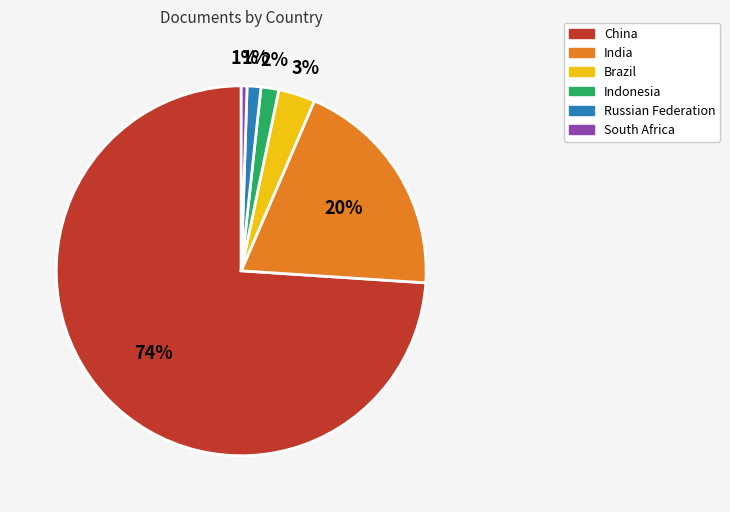

True or false: India accounts for 26% of the total.

False